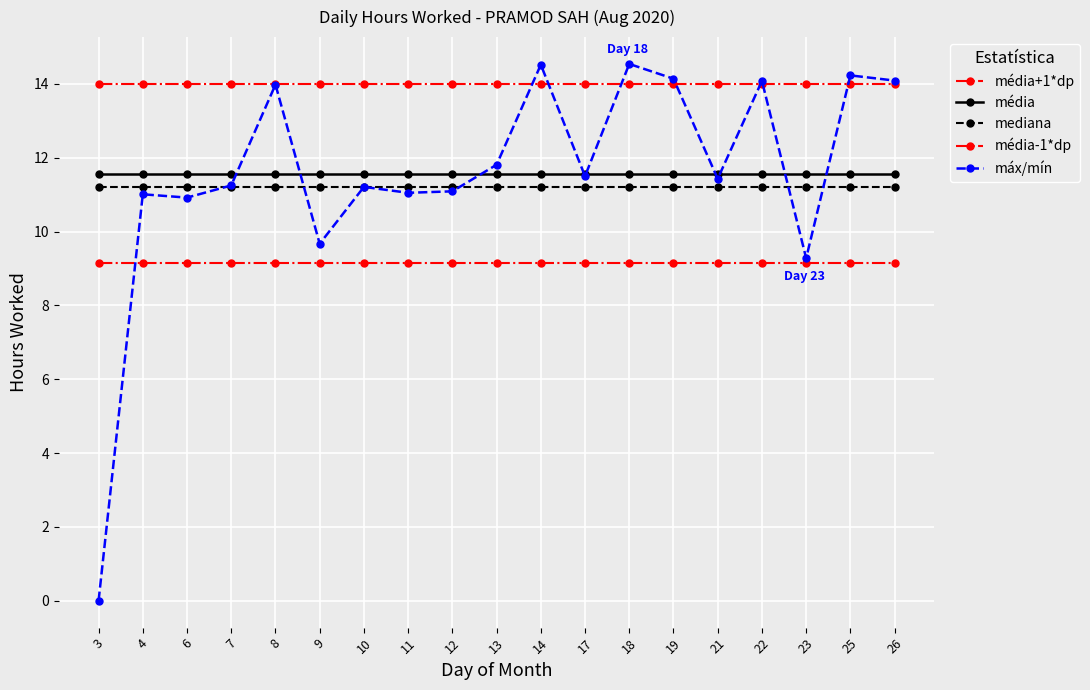

At how many categories does at least one series exceed 4?

19